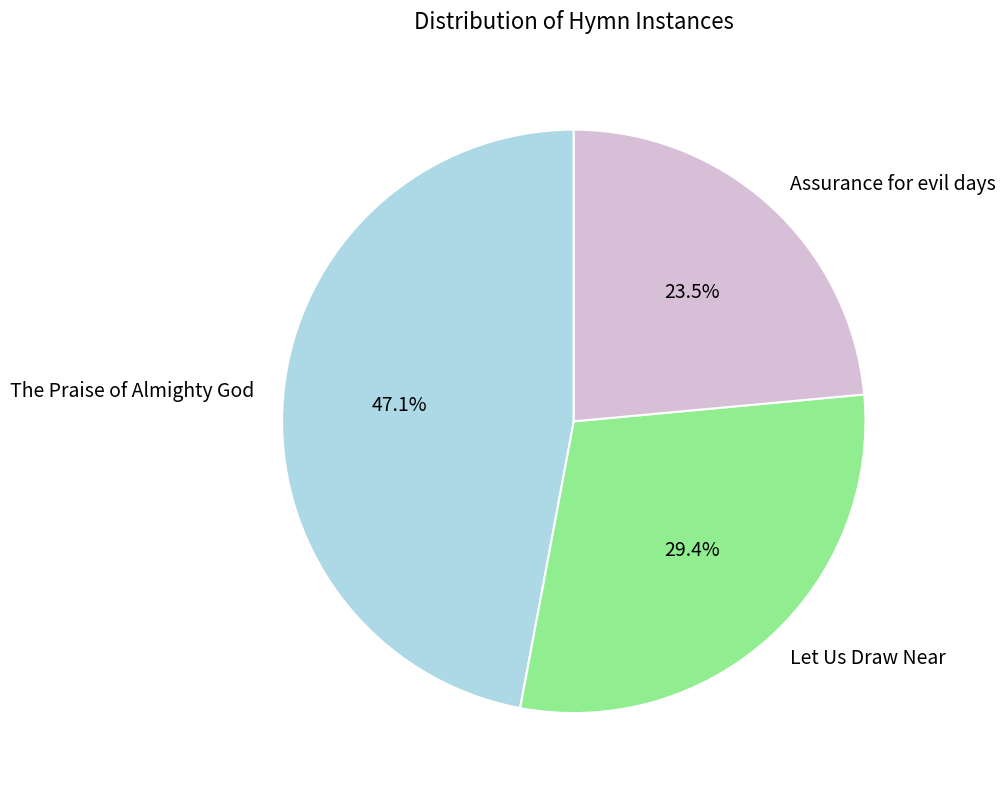

How many segments does this pie chart have?

3